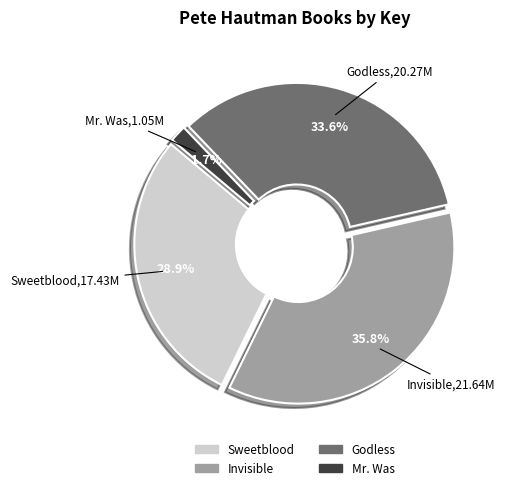

Does any single category account for the majority?

No